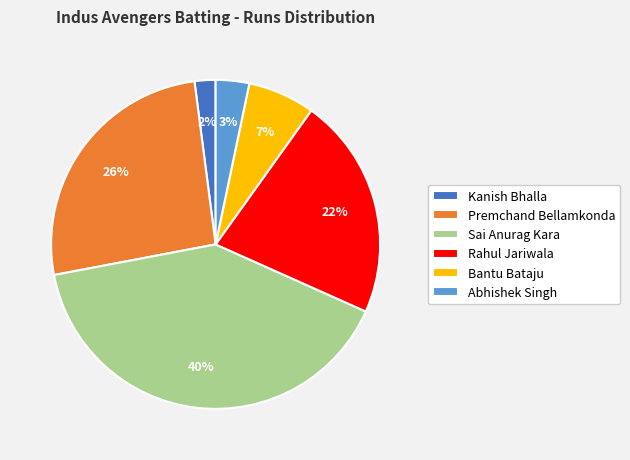

To the nearest percent, what percentage of the pie is Premchand Bellamkonda?

26%